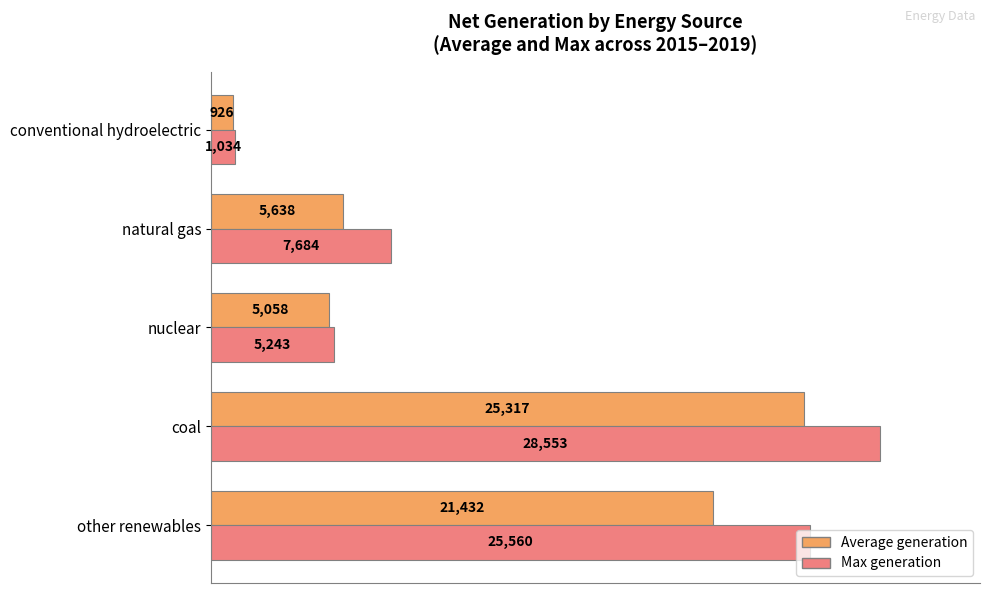

Is the value of Max generation at coal greater than the value of Average generation at other renewables?

Yes